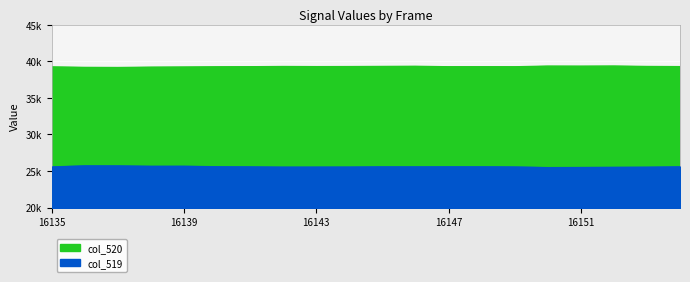

What is the value of the col_519 point at the 19th from the left?

25555